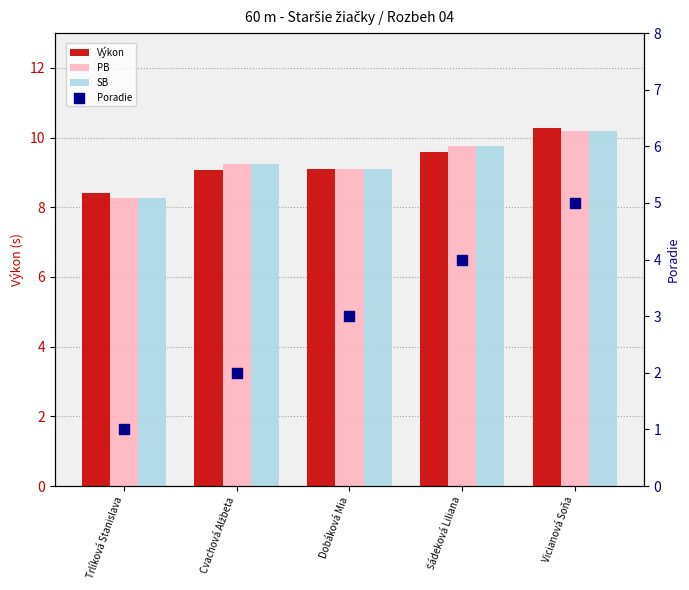

Which series reaches the maximum Y coordinate?

Výkon